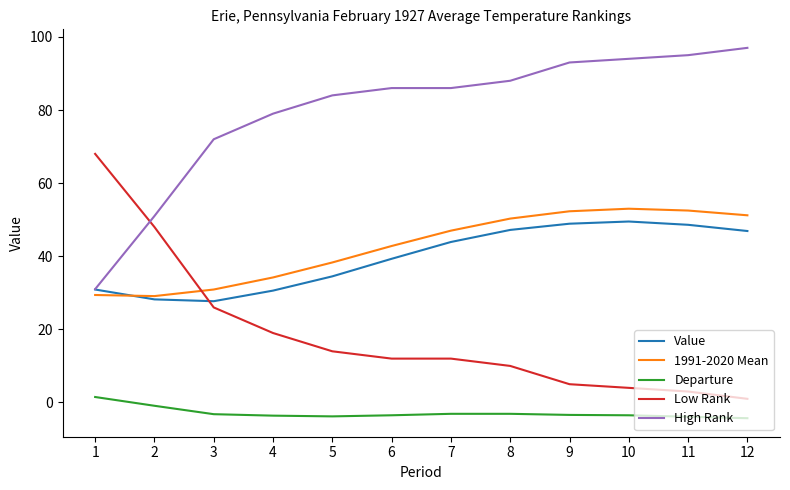

Is it true that Low Rank equals 1.0 at 12?

True